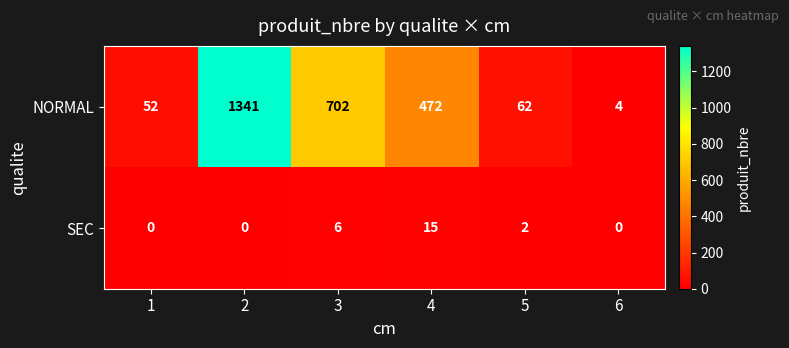

At which category is the sum across all series the highest?

2